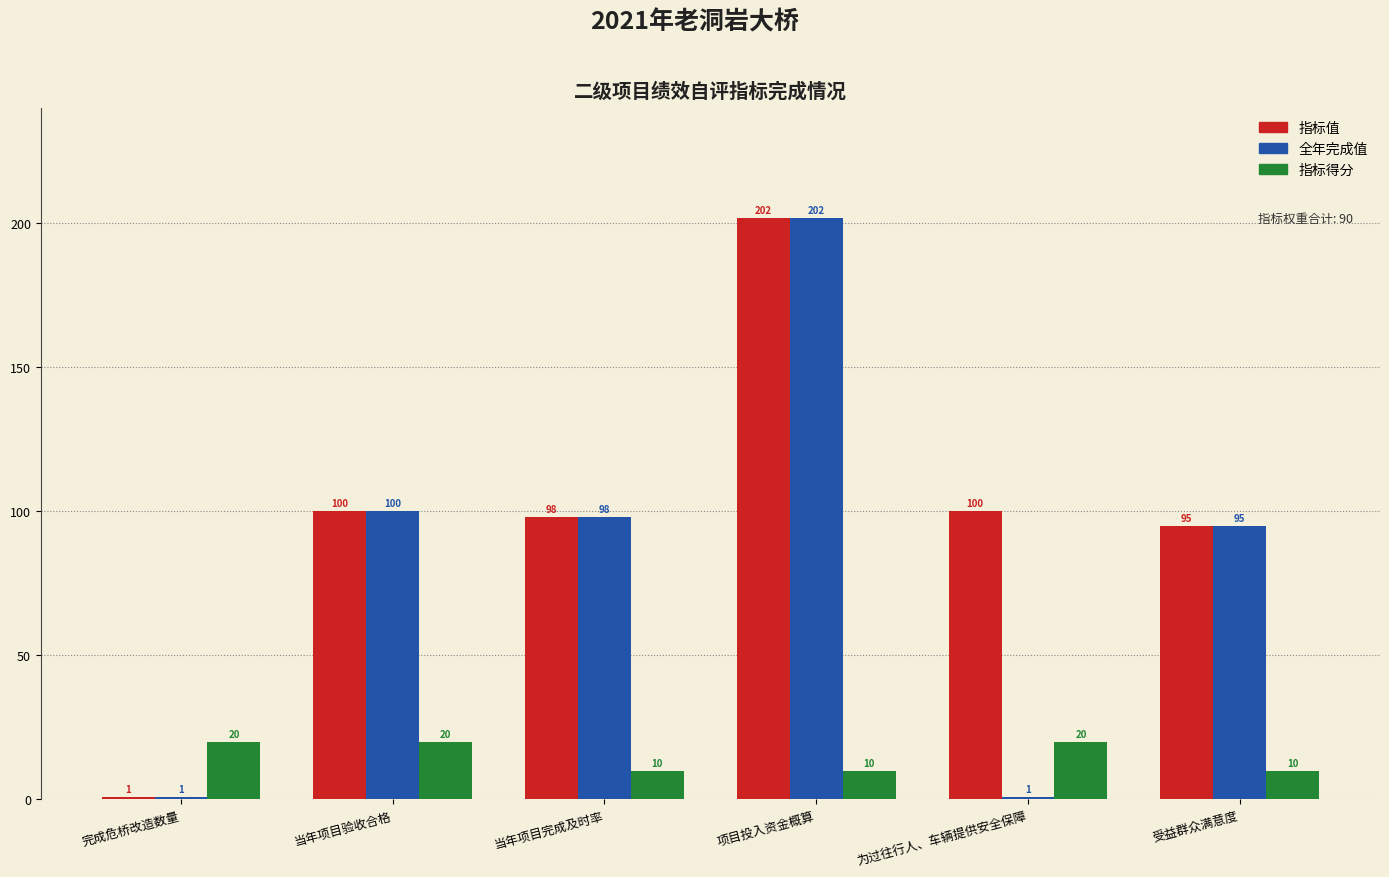

How many values in the 指标值 series are below 100?

3